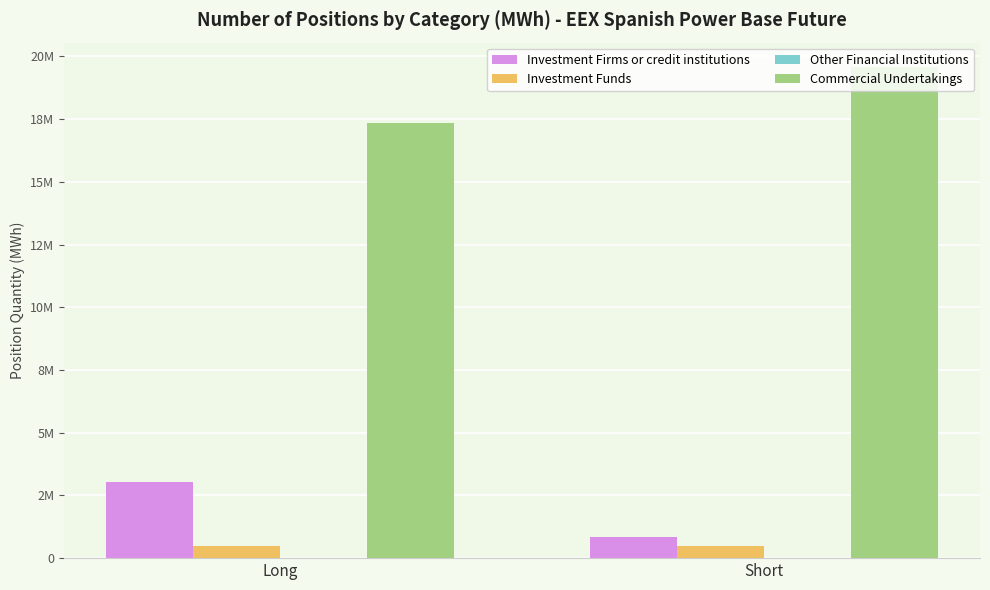

Does the chart contain any negative values?

No